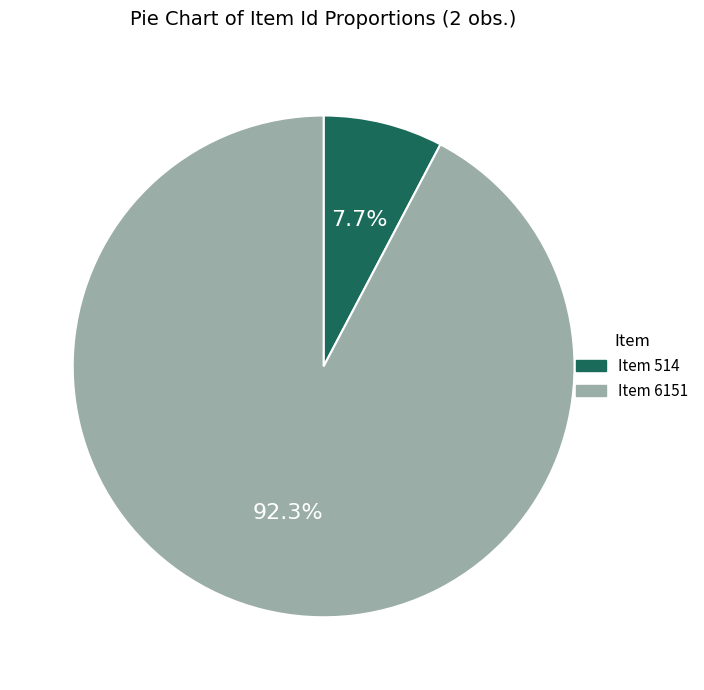

Does Item 6151 represent more than half of the total?

Yes